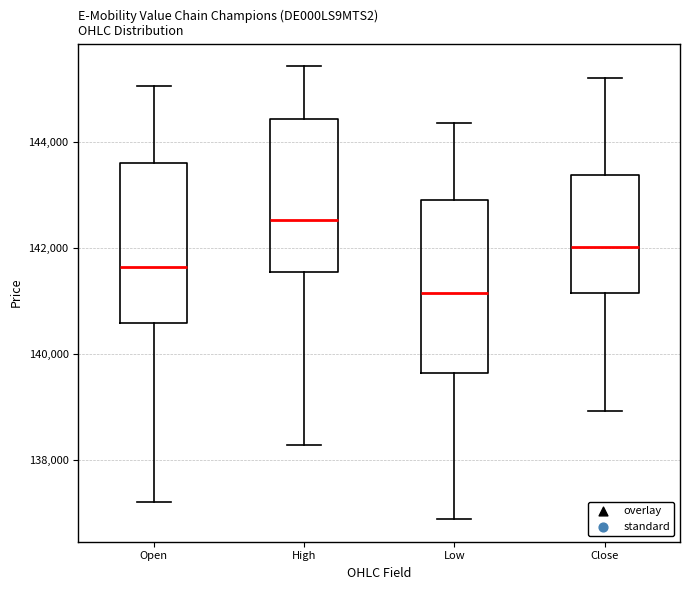

Reading left to right, read every box against the y-axis: the position of its median line, the range the box covers, and the ends of its whiskers. The values are not printed on the chart, so give them approximately, as read against the axis.

Open: median 141600, box 140600 to 143600, whiskers 137200 to 145000
High: median 142600, box 141600 to 144400, whiskers 138200 to 145400
Low: median 141200, box 139600 to 143000, whiskers 136800 to 144400
Close: median 142000, box 141200 to 143400, whiskers 139000 to 145200